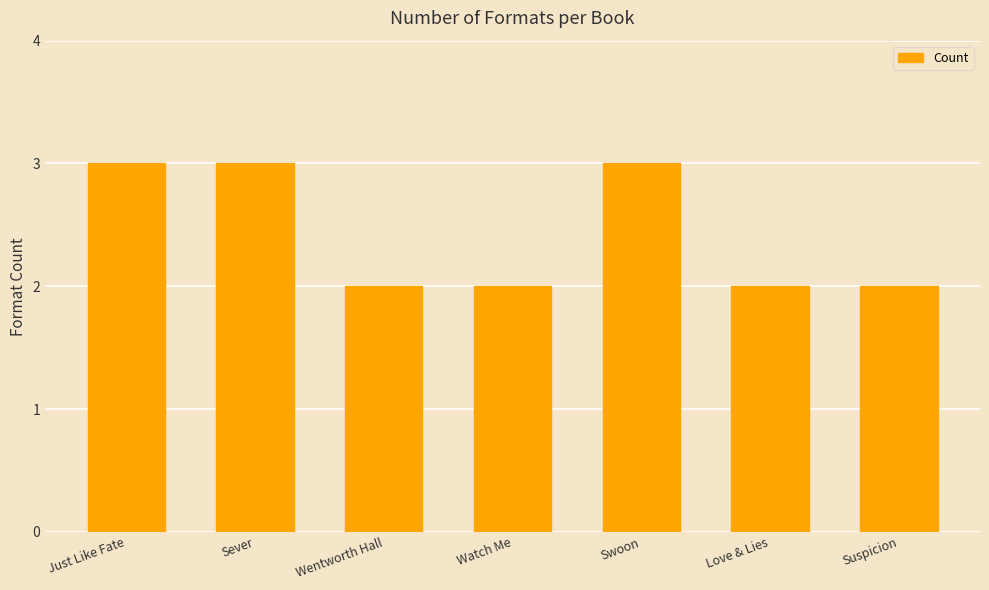

What is the label of the 2nd bar from the right?

Love & Lies